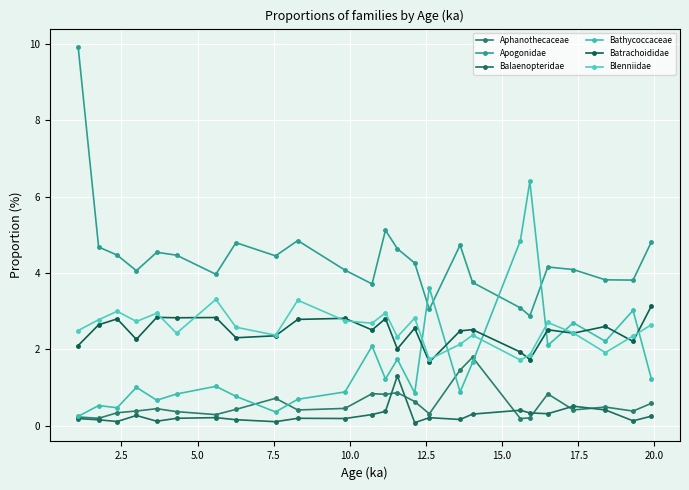

True or false: Blenniidae and Balaenopteridae intersect in this chart.

False